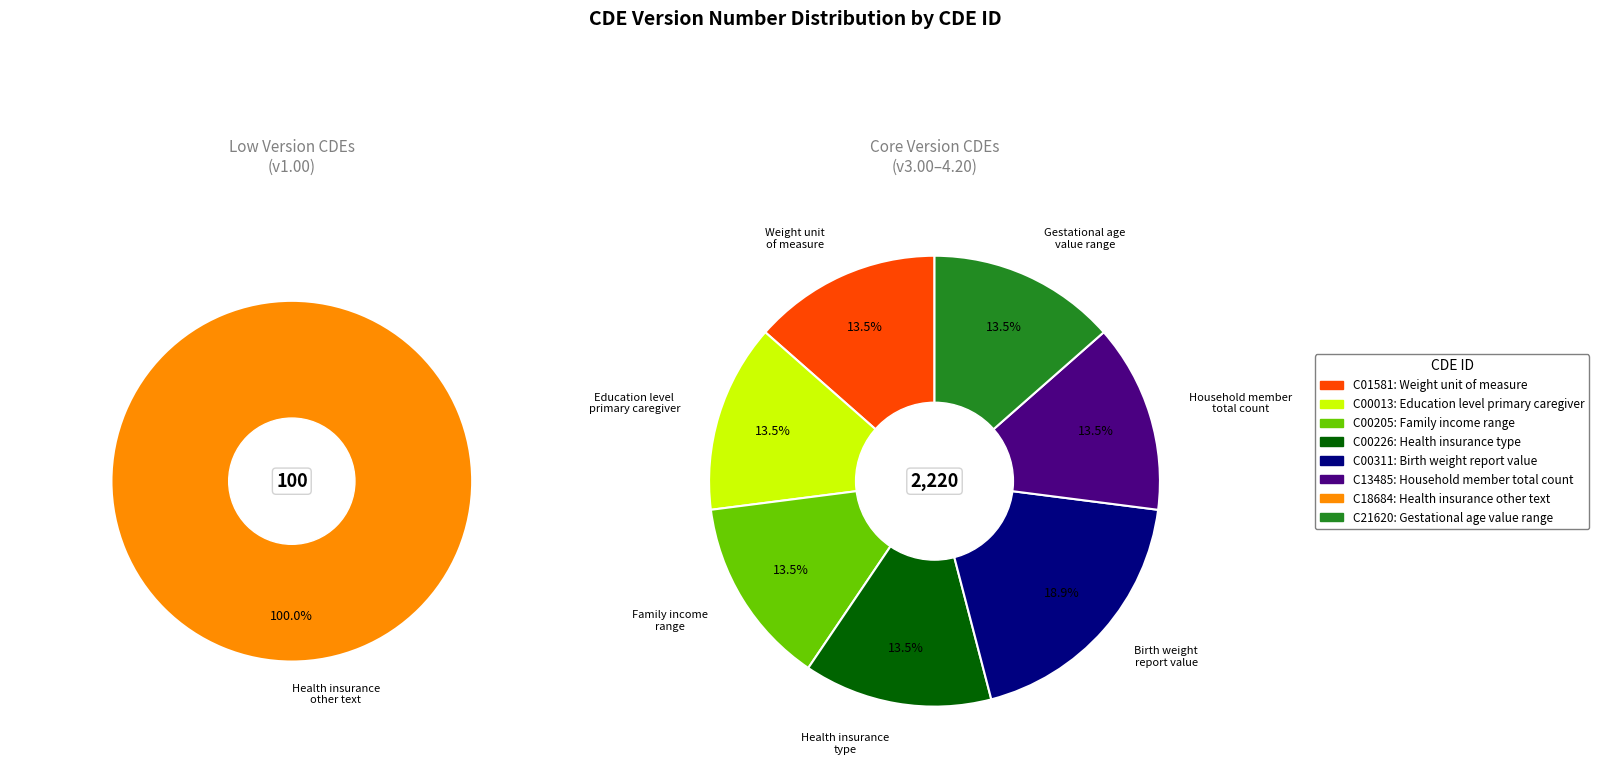

What percentage is the C00226 slice, to the nearest percent?

13%